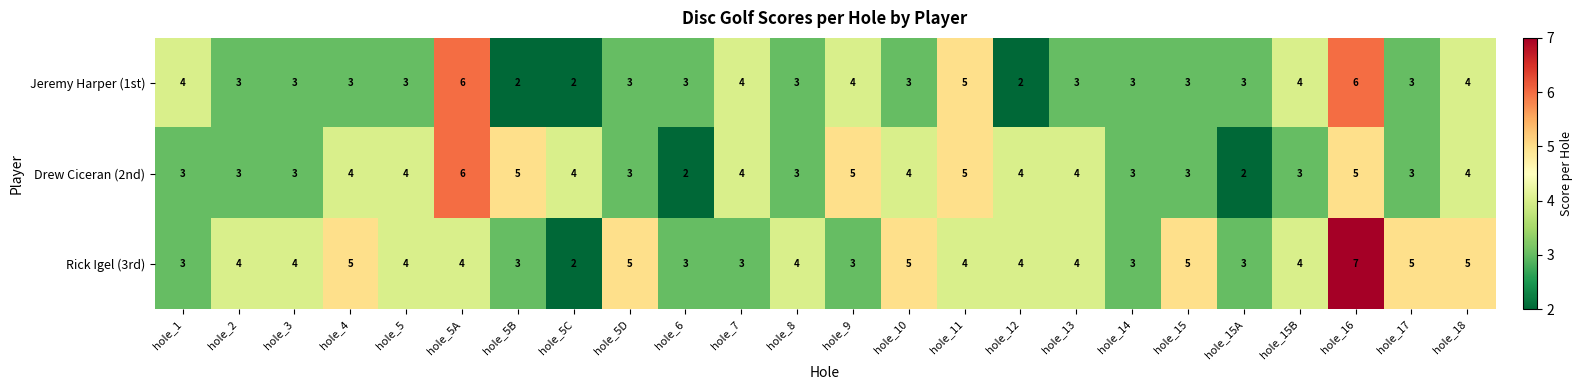

The value of Jeremy Harper (1st) at hole_9 is 4. True or false?

True